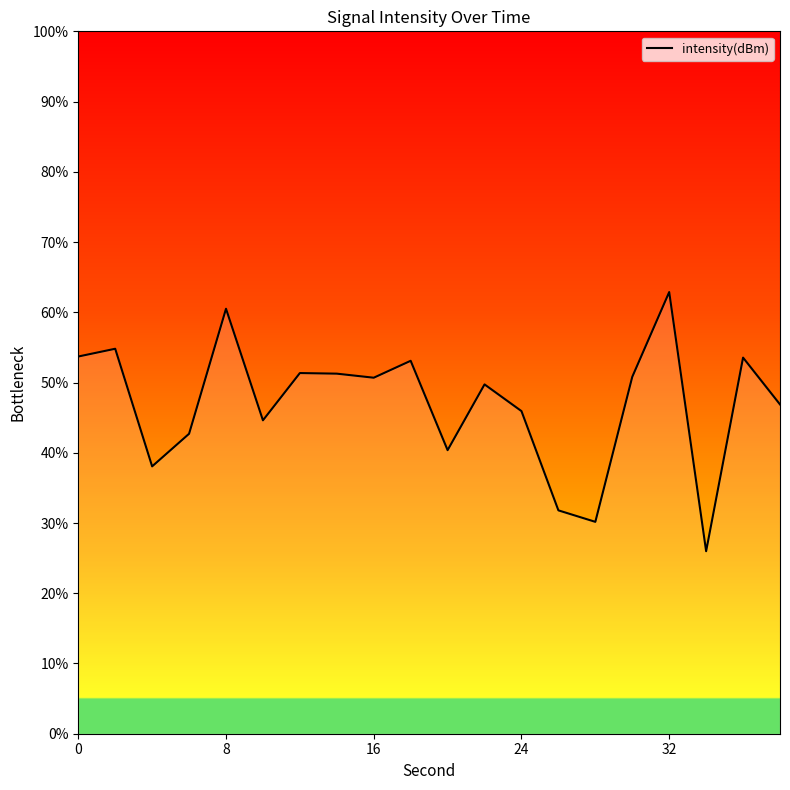

What is the smallest value displayed?

26.0